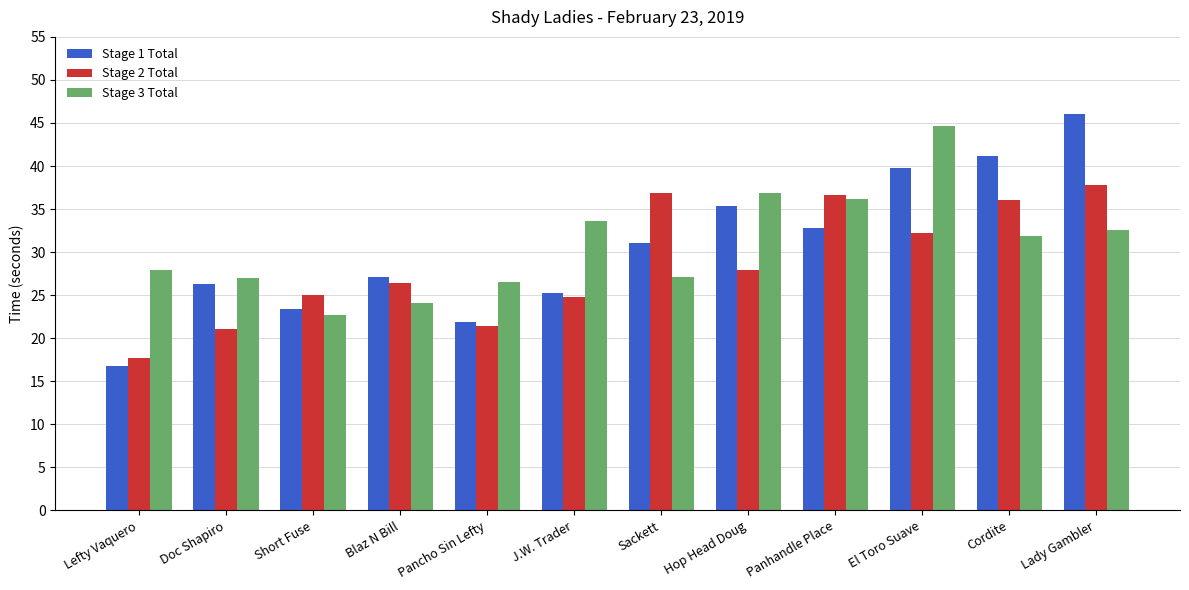

What is the difference between the highest and lowest values at Short Fuse?

2.4